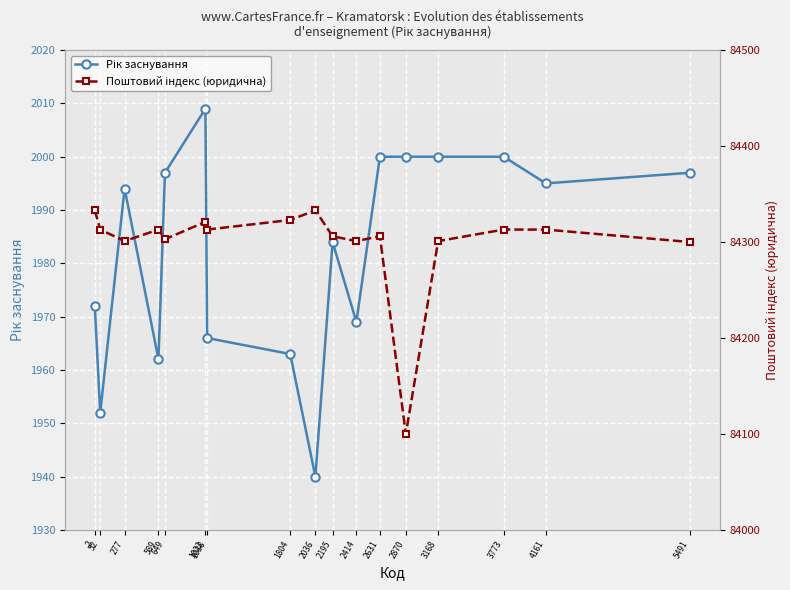

True or false: Поштовий індекс (юридична) and Рік заснування intersect in this chart.

False